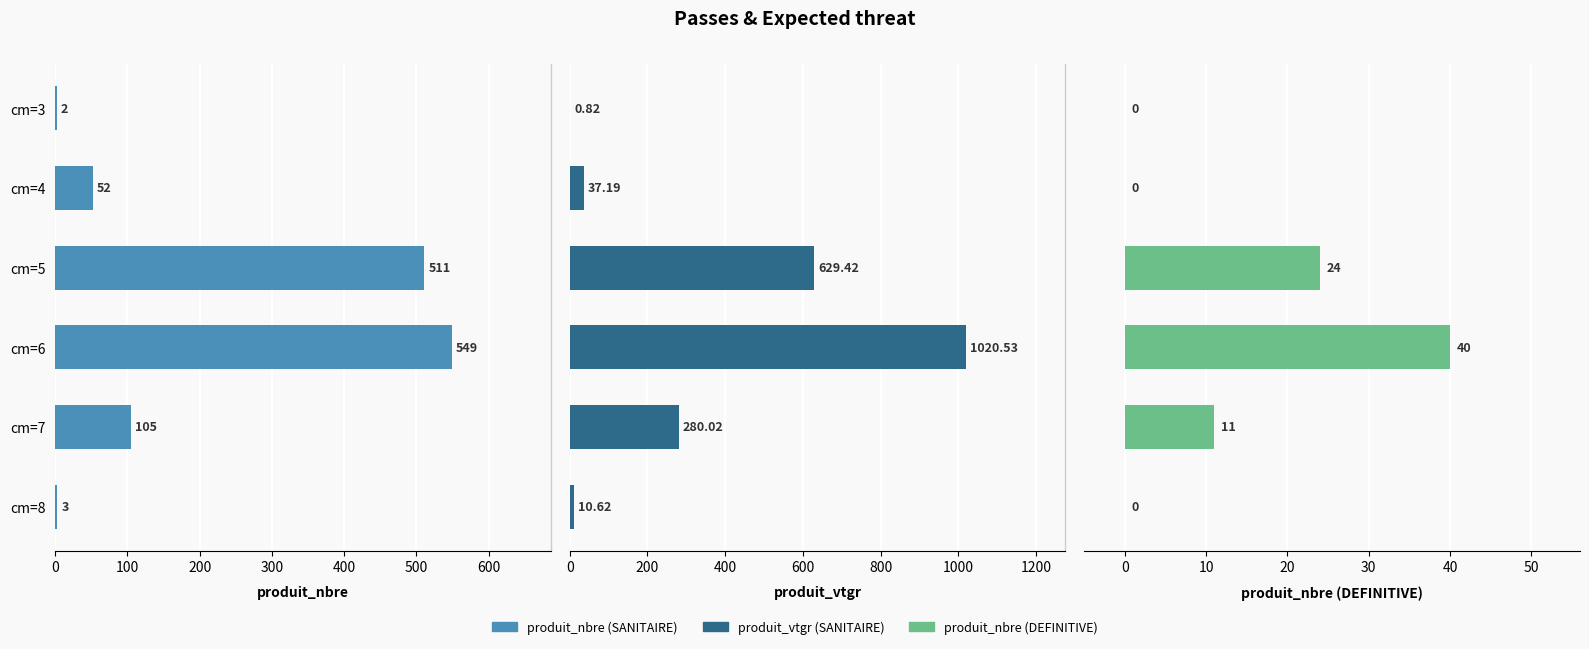

How many positive values does the produit_nbre (DEFINITIVE) series have?

3